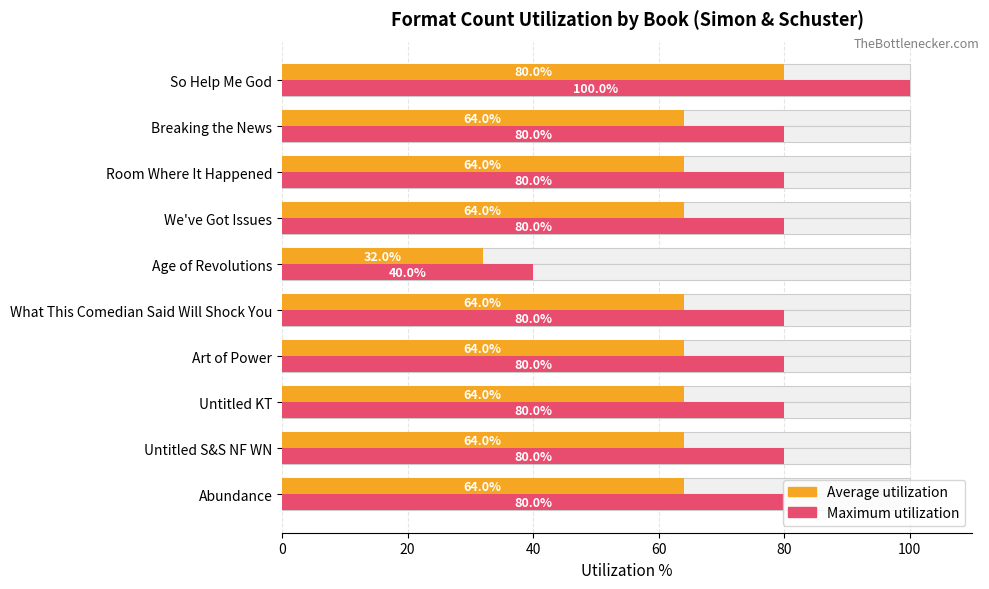

How many categories are shown in the chart?

10